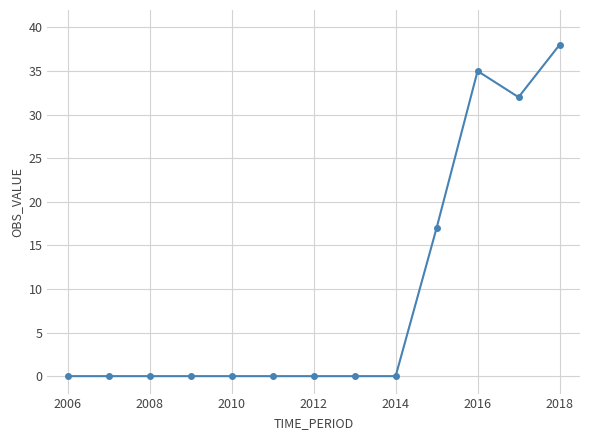

What is the sum of all values?

122